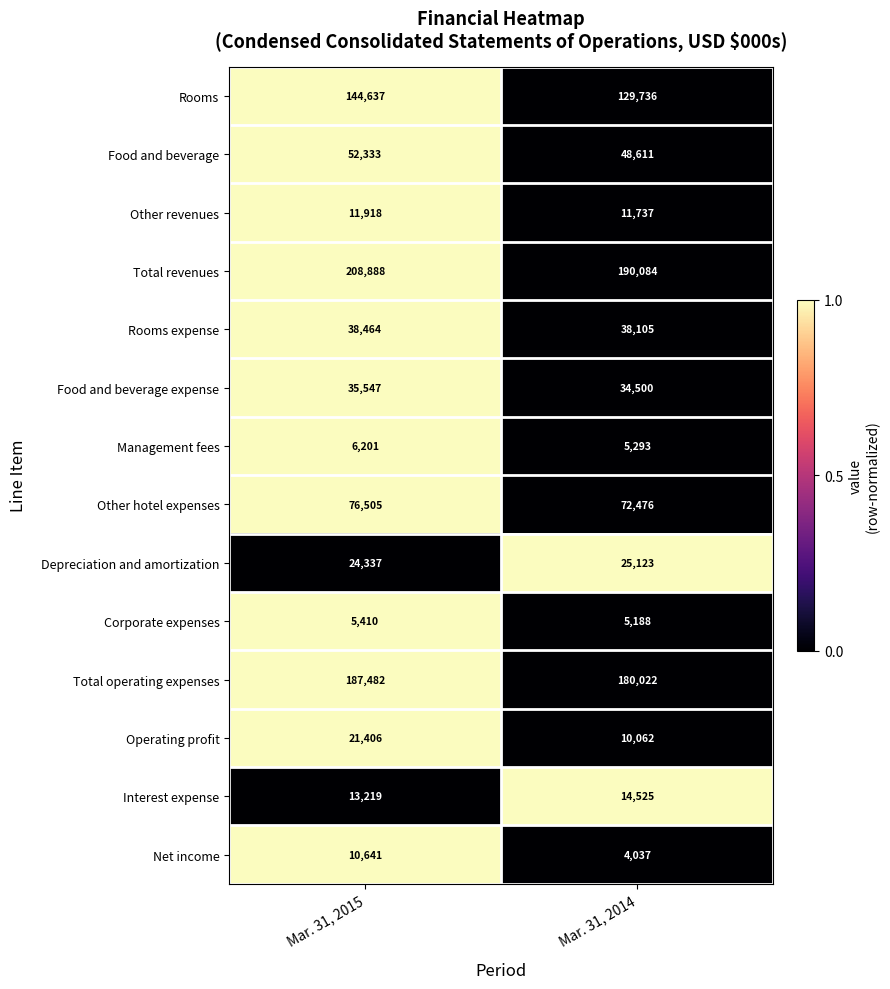

Reading right to left, what are all the values shown in this chart?

Rooms: Mar. 31, 2014=129736	Mar. 31, 2015=144637
Food and beverage: Mar. 31, 2014=48611	Mar. 31, 2015=52333
Other revenues: Mar. 31, 2014=11737	Mar. 31, 2015=11918
Total revenues: Mar. 31, 2014=190084	Mar. 31, 2015=208888
Rooms expense: Mar. 31, 2014=38105	Mar. 31, 2015=38464
Food and beverage expense: Mar. 31, 2014=34500	Mar. 31, 2015=35547
Management fees: Mar. 31, 2014=5293	Mar. 31, 2015=6201
Other hotel expenses: Mar. 31, 2014=72476	Mar. 31, 2015=76505
Depreciation and amortization: Mar. 31, 2014=25123	Mar. 31, 2015=24337
Corporate expenses: Mar. 31, 2014=5188	Mar. 31, 2015=5410
Total operating expenses: Mar. 31, 2014=180022	Mar. 31, 2015=187482
Operating profit: Mar. 31, 2014=10062	Mar. 31, 2015=21406
Interest expense: Mar. 31, 2014=14525	Mar. 31, 2015=13219
Net income: Mar. 31, 2014=4037	Mar. 31, 2015=10641